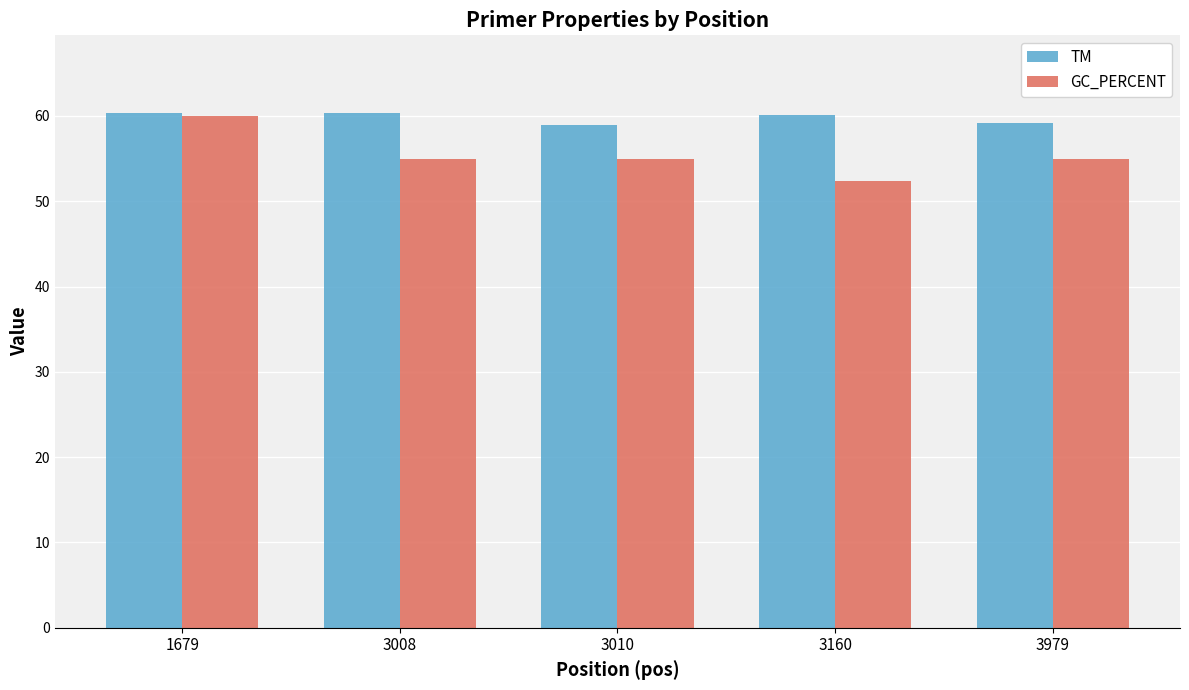

At which category is the sum across all series the highest?

1679